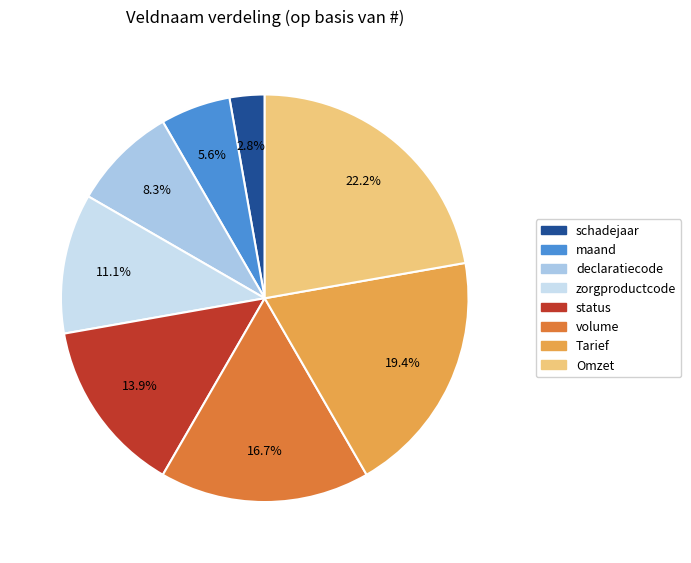

Rank the categories by value from lowest to highest.

schadejaar, maand, declaratiecode, zorgproductcode, status, volume, Tarief, Omzet